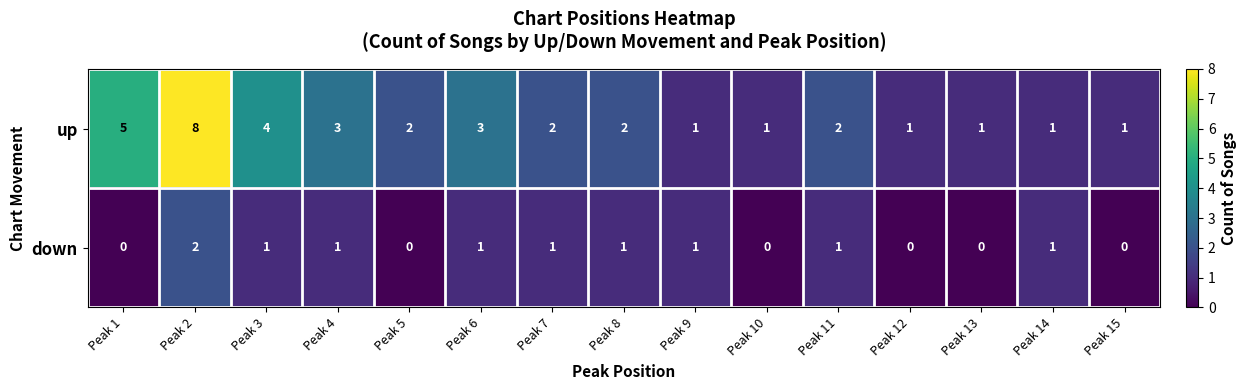

Reading left to right, list all the values displayed in this chart.

up: Peak 1=5	Peak 2=8	Peak 3=4	Peak 4=3	Peak 5=2	Peak 6=3	Peak 7=2	Peak 8=2	Peak 9=1	Peak 10=1	Peak 11=2	Peak 12=1	Peak 13=1	Peak 14=1	Peak 15=1
down: Peak 1=0	Peak 2=2	Peak 3=1	Peak 4=1	Peak 5=0	Peak 6=1	Peak 7=1	Peak 8=1	Peak 9=1	Peak 10=0	Peak 11=1	Peak 12=0	Peak 13=0	Peak 14=1	Peak 15=0